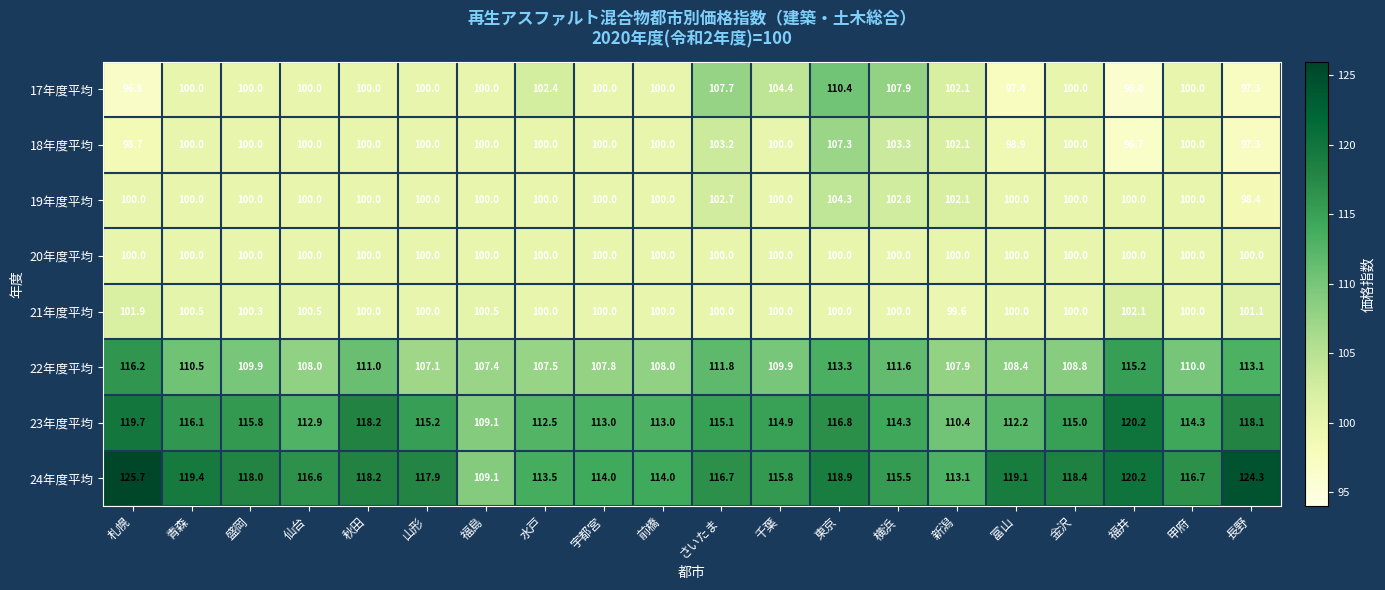

What is the smallest value displayed?

96.0